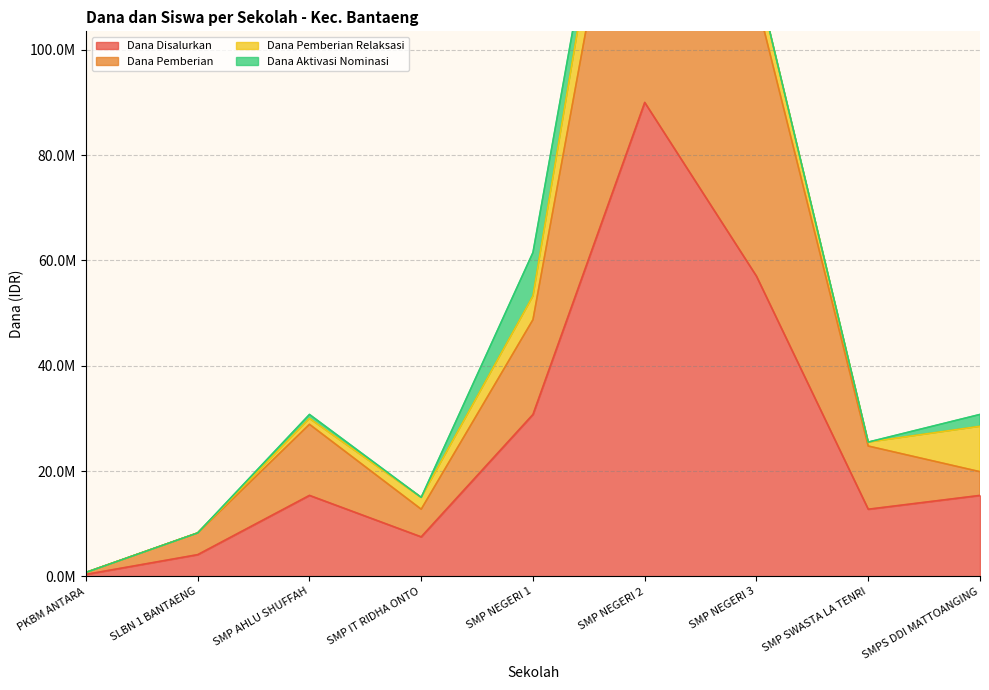

At which label does Dana Disalurkan first exceed 15375000?

SMP NEGERI 1